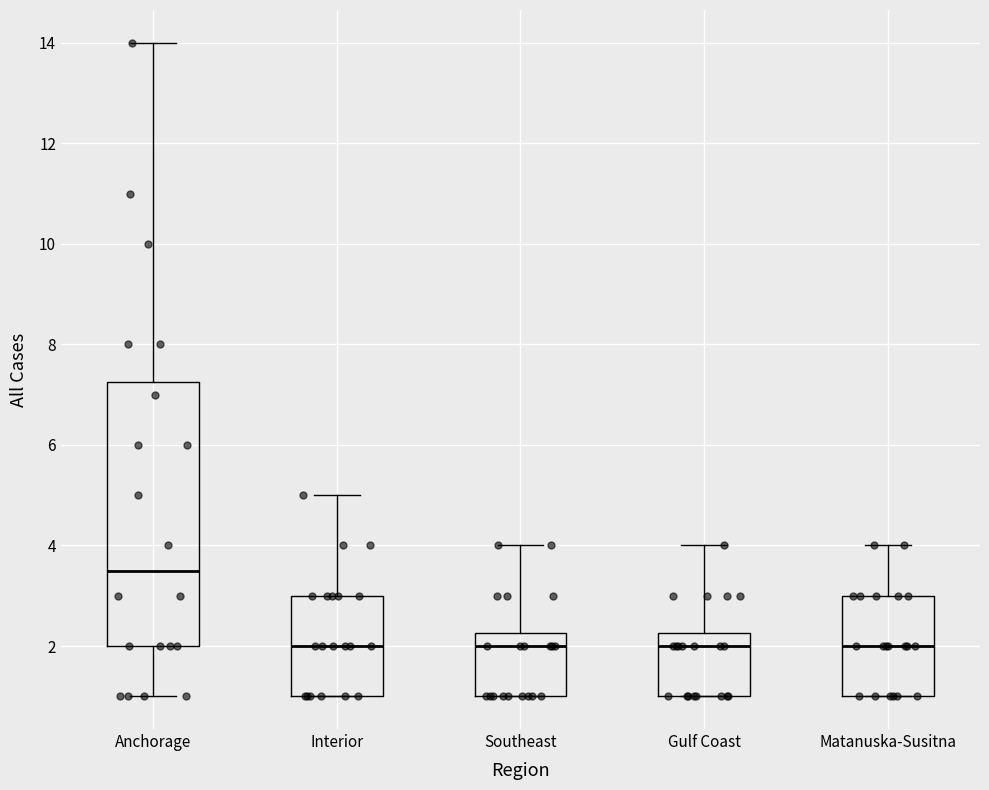

Comparing the boxes themselves (not the whiskers), which one is the tallest?

Anchorage